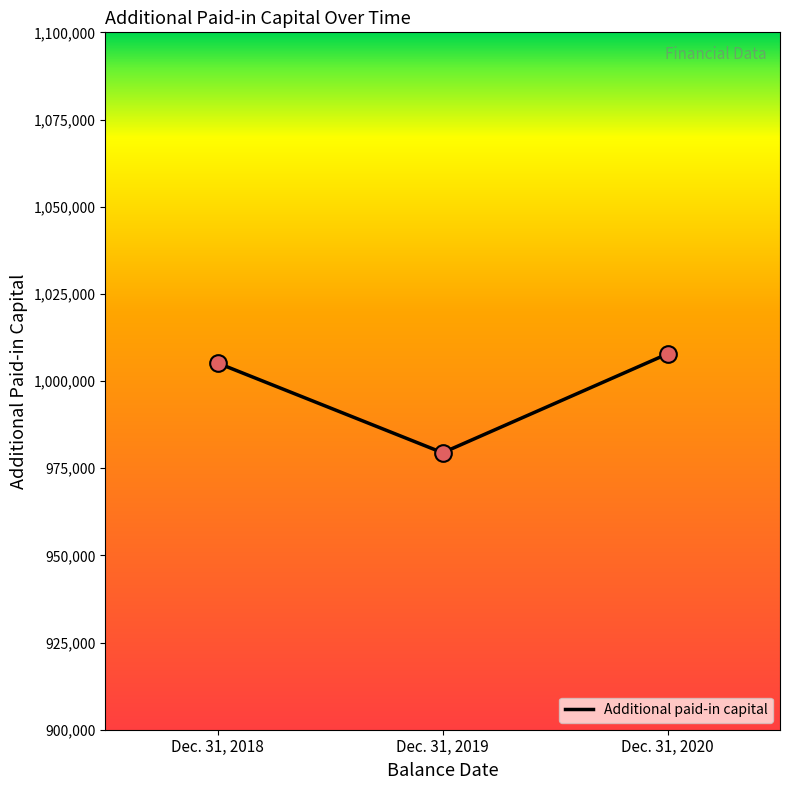

Which has a higher value, Dec. 31, 2019 or Dec. 31, 2020?

Dec. 31, 2020